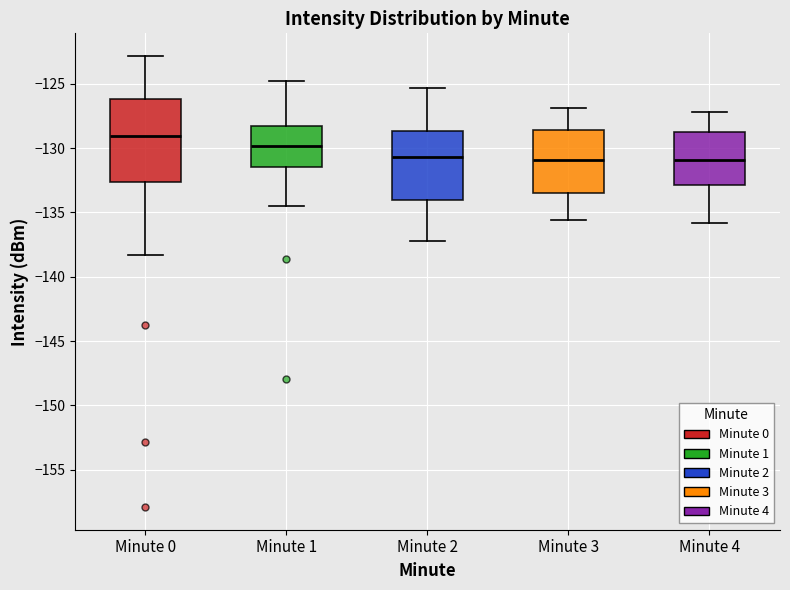

Where does the median line of the box for Minute 4 sit on the y-axis? The values are not printed on the chart, so give them approximately, as read against the axis.

-131.0